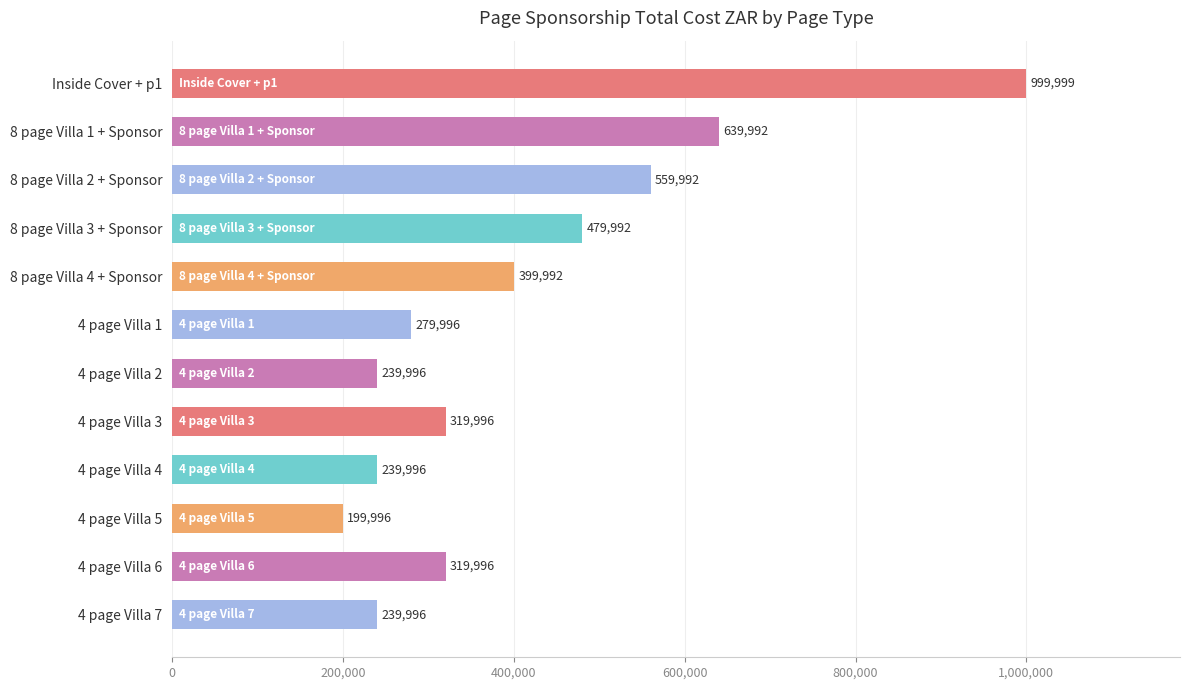

Approximately how many times larger is the value at 4 page Villa 2 compared to 4 page Villa 5?

1.2